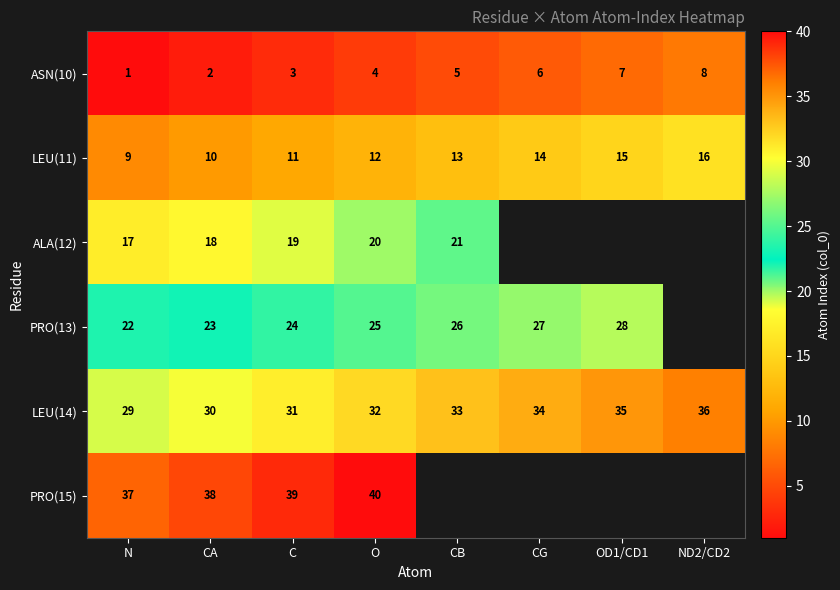

The ALA(12) series shows 31.7 at CA. True or false?

False